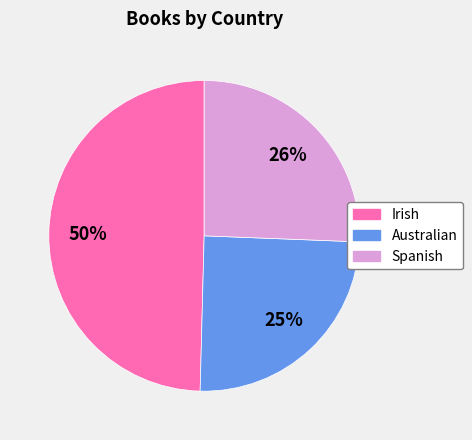

Do Australian and Spanish together represent more than half of the pie?

Yes